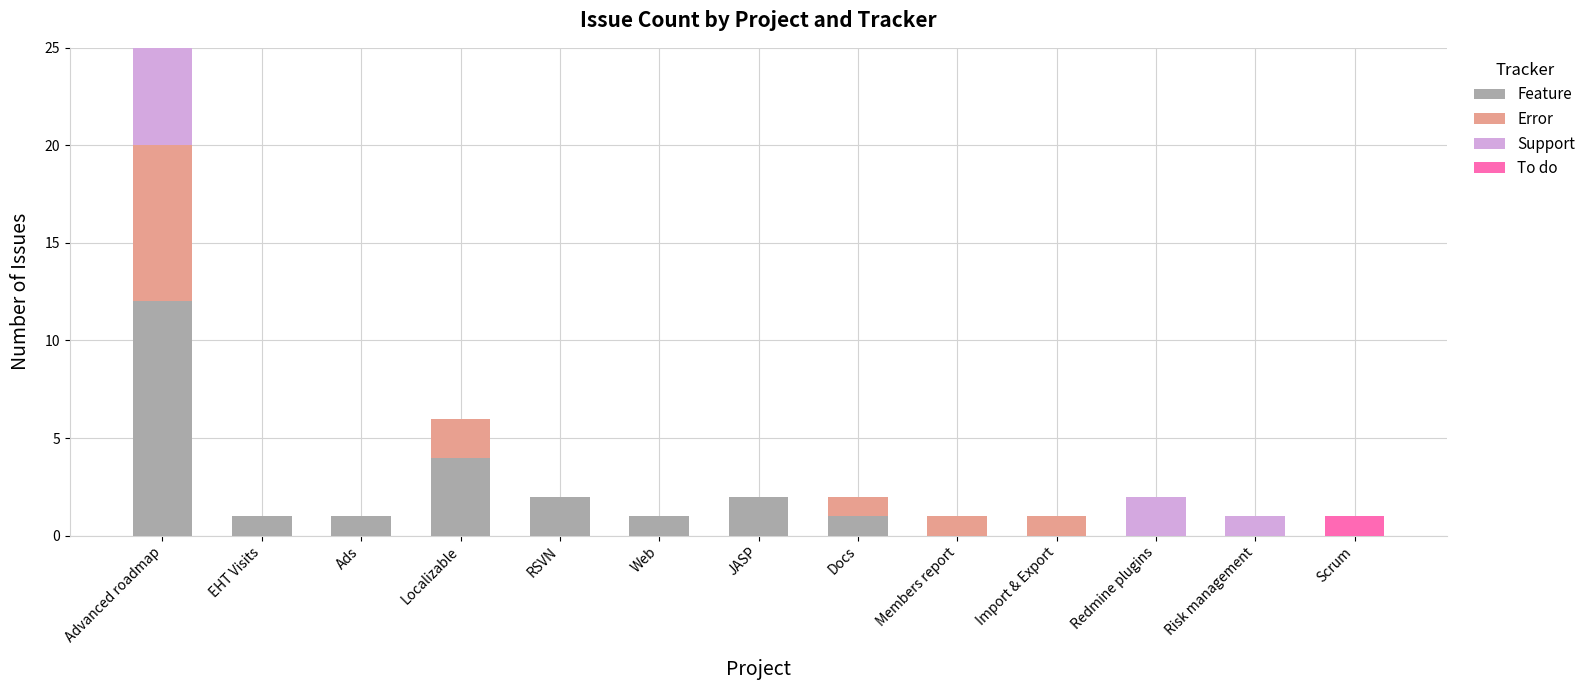

At which category is the sum across all series the highest?

Advanced roadmap